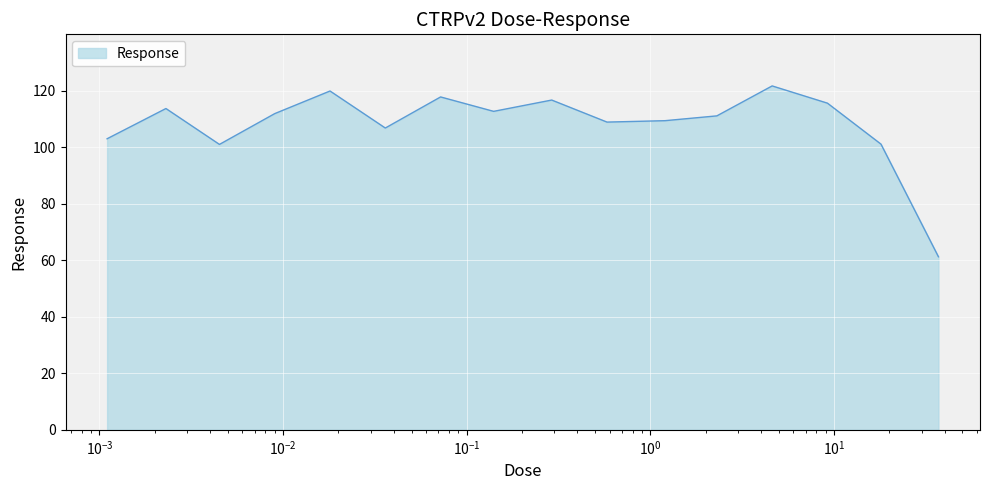

What is the minimum value shown in the chart?

61.2